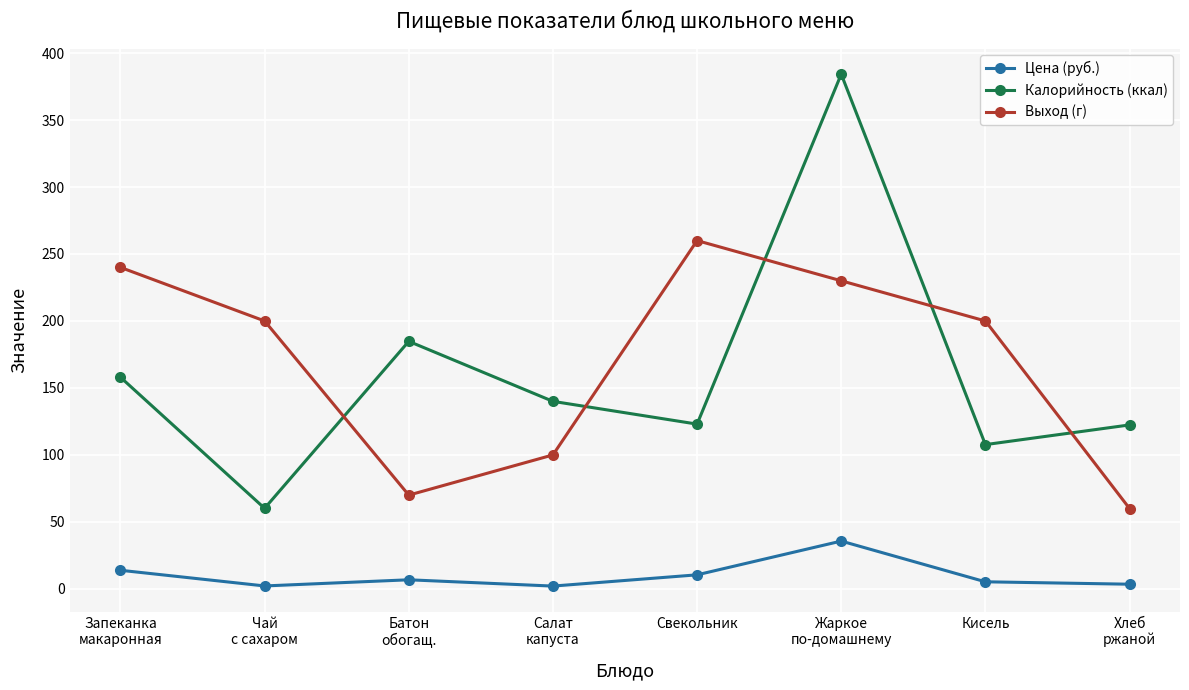

True or false: Калорийность (ккал) and Цена (руб.) cross at least once.

False